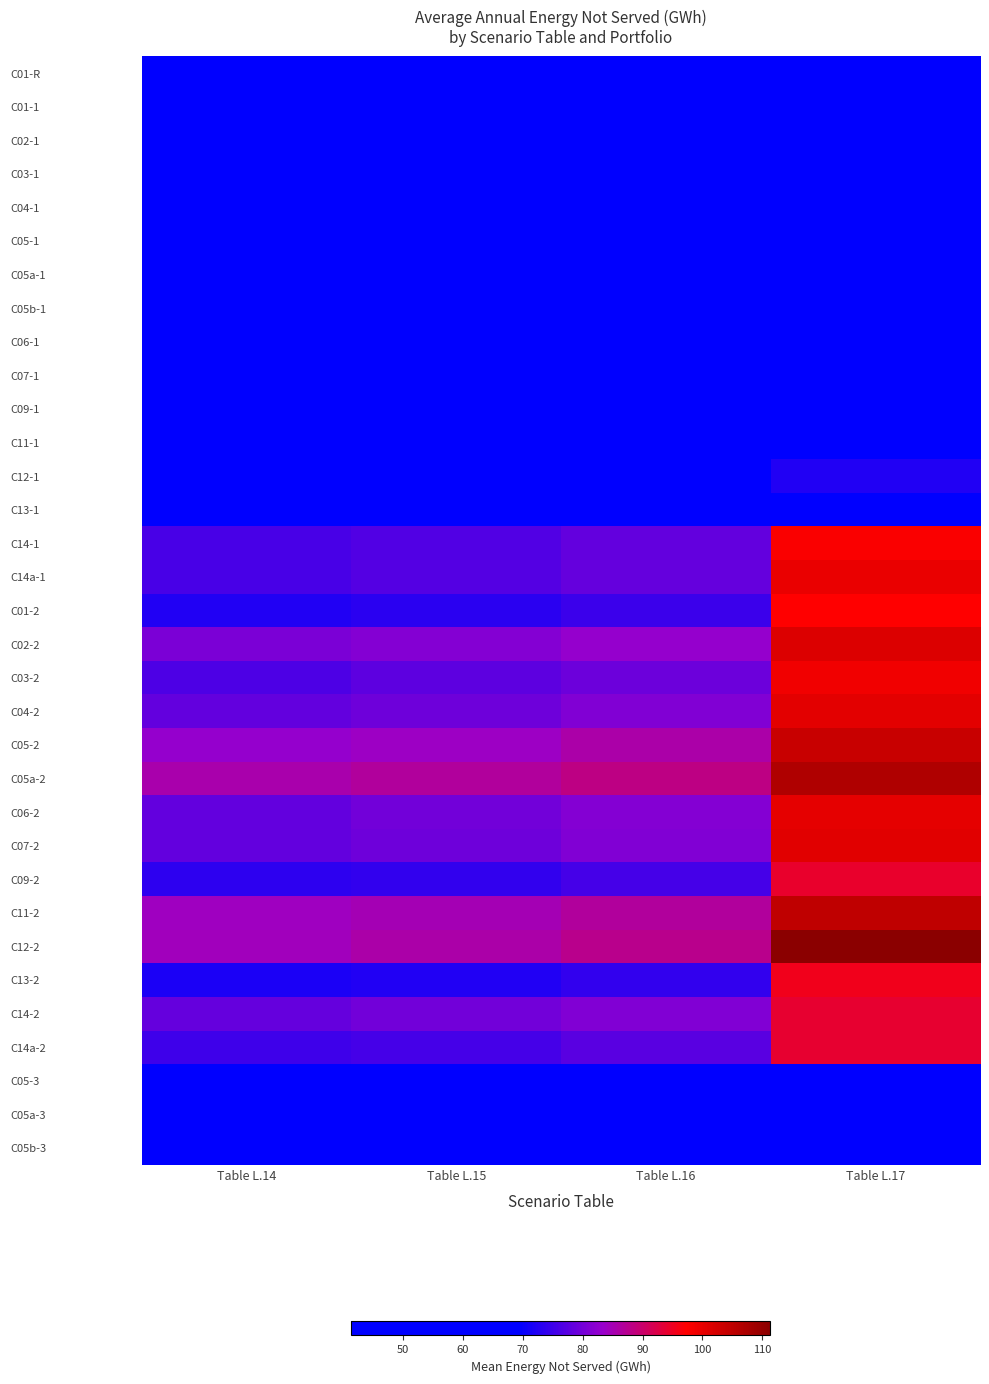

List the series in order of their peak value, lowest first.

C01-1, C13-1, C09-1, C02-1, C01-R, C11-1, C05b-1, C05-1, C05a-3, C05a-1, C05b-3, C07-1, C03-1, C04-1, C05-3, C06-1, C12-1, C14-2, C14a-2, C09-2, C13-2, C01-2, C14-1, C03-2, C14a-1, C06-2, C04-2, C07-2, C02-2, C05-2, C11-2, C05a-2, C12-2